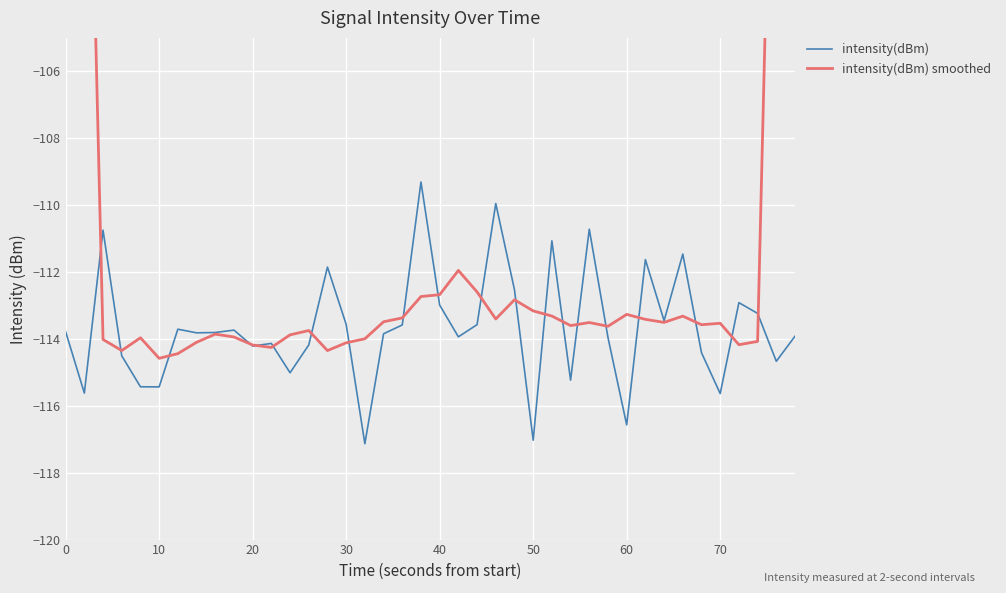

What is the minimum value for intensity(dBm)?

-117.1